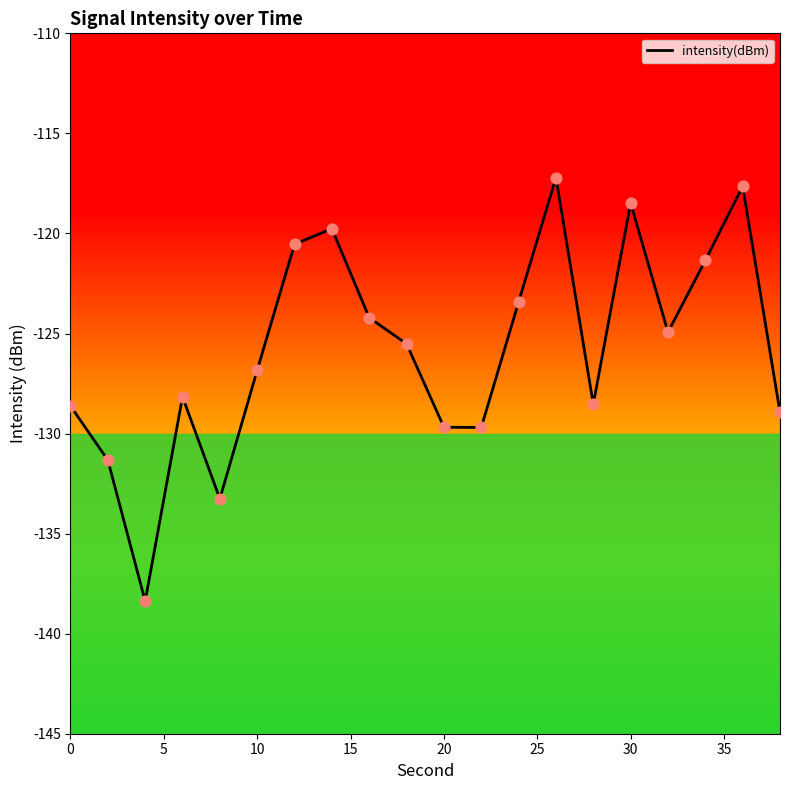

What is the difference between the maximum and minimum values?

21.2